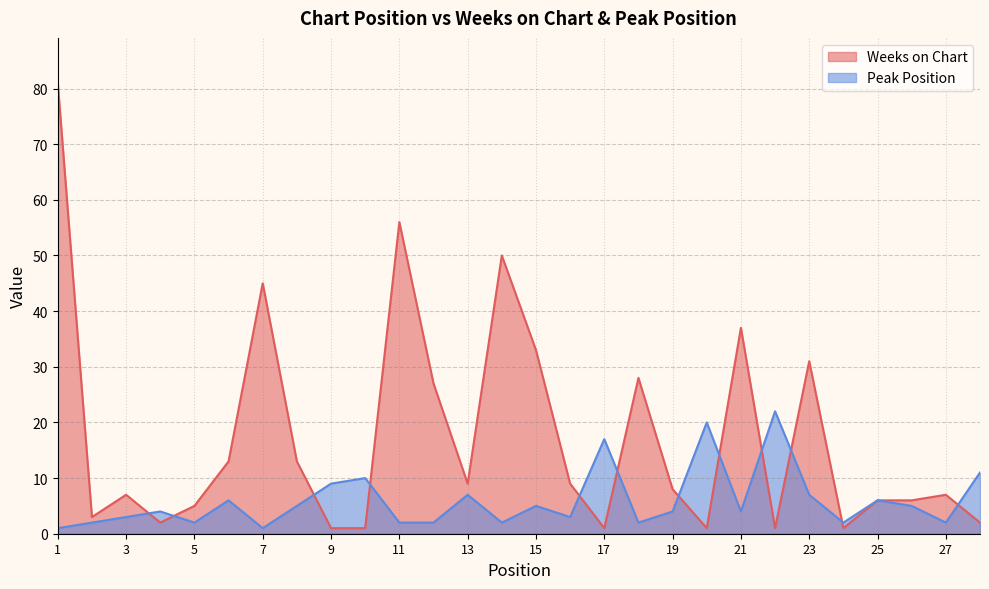

How many data points in Peak Position are above 4?

13